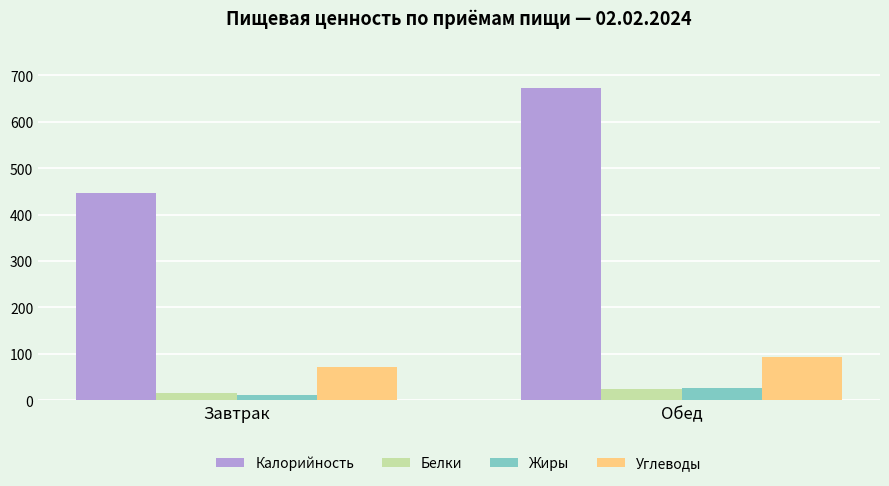

True or false: Жиры has a value of 11.1 at Завтрак.

True